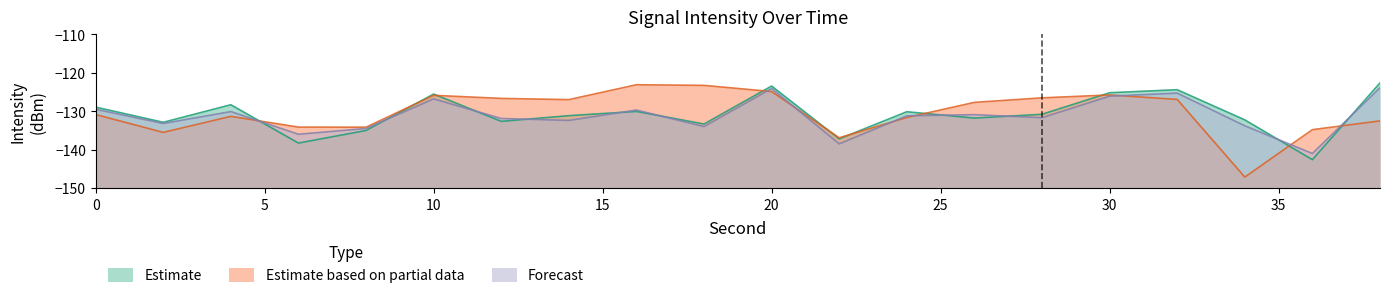

Reading right to left, what are all the values shown in this chart?

Estimate: -122.6	-142.6	-132.3	-124.4	-125.2	-130.8	-131.8	-130.1	-137.2	-123.5	-133.3	-130.1	-131.2	-132.6	-125.5	-135.0	-138.3	-128.3	-132.9	-128.9
Estimate based on partial data: -132.5	-134.8	-147.1	-126.9	-125.8	-126.5	-127.7	-131.6	-136.9	-124.9	-123.3	-123.1	-127.0	-126.7	-125.9	-134.2	-134.1	-131.3	-135.5	-130.9
Forecast: -123.9	-141.0	-133.8	-125.3	-126.1	-131.7	-130.9	-131.2	-138.5	-124.1	-134.0	-129.7	-132.4	-131.9	-126.8	-134.5	-136.0	-130.1	-133.2	-129.5